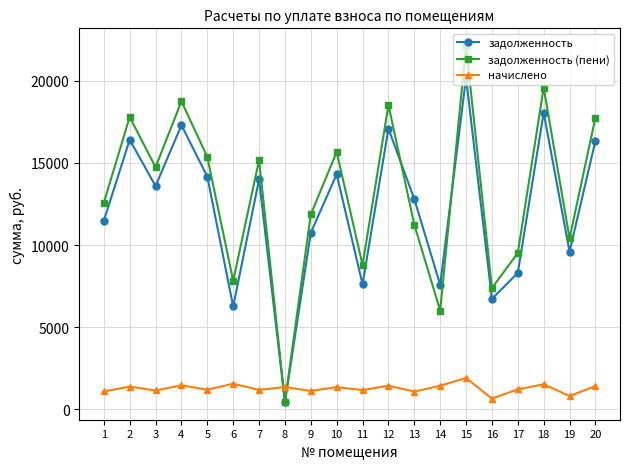

What is the difference between the maximum and second lowest values in the задолженность series?

13940.4